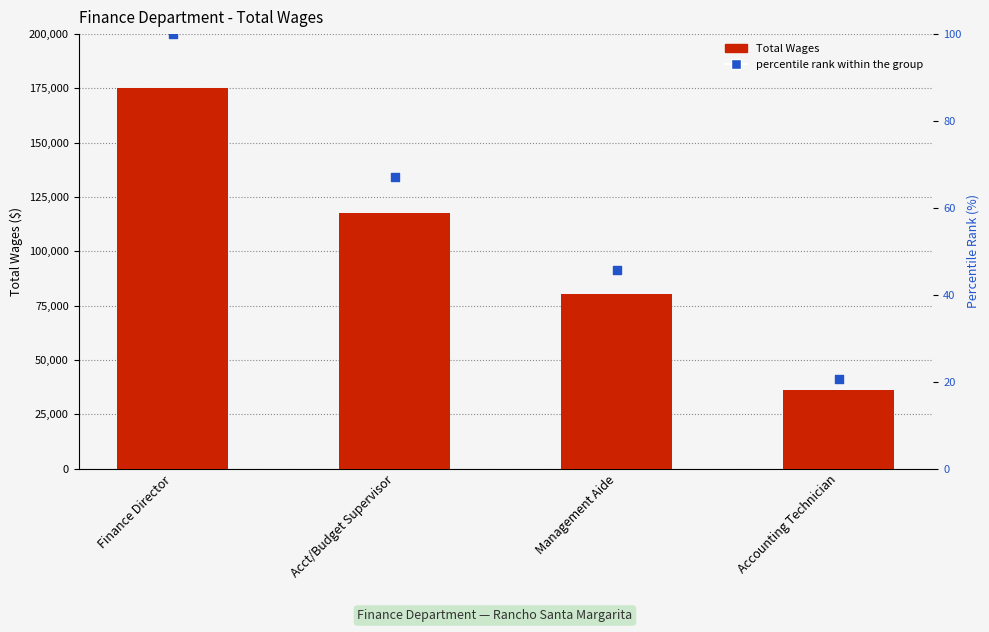

What is the total value across all series at Management Aide?

80252.8